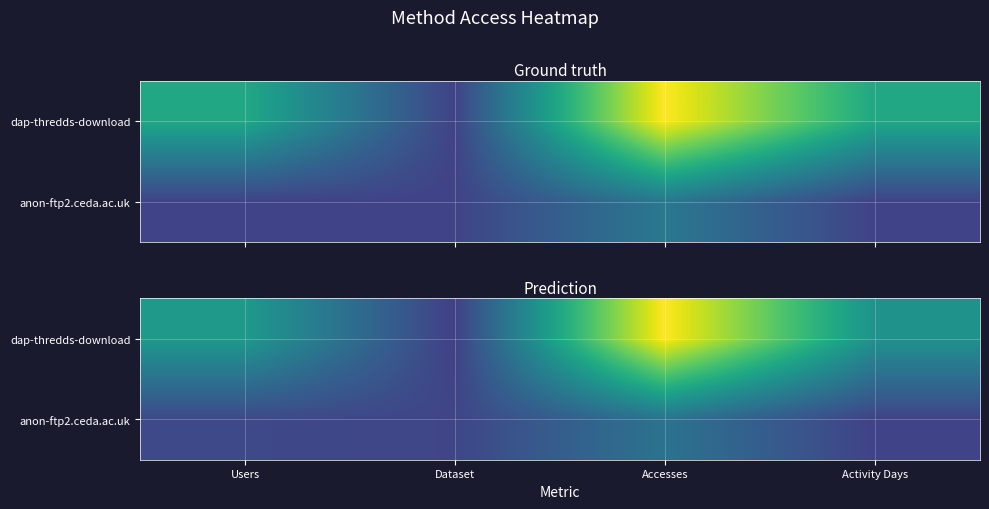

How many data points does each series have?

4